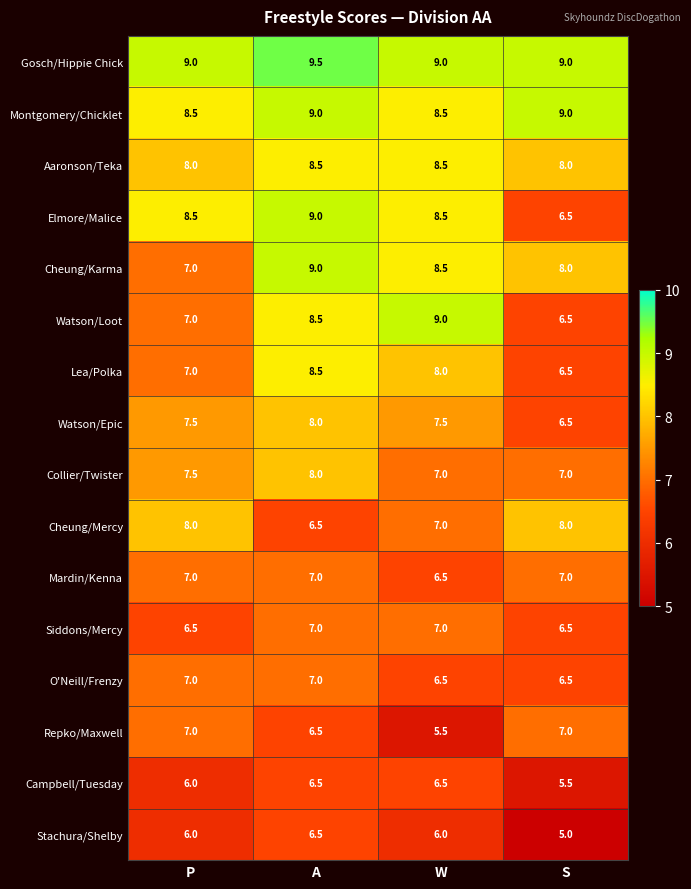

What is the greatest value displayed?

9.5